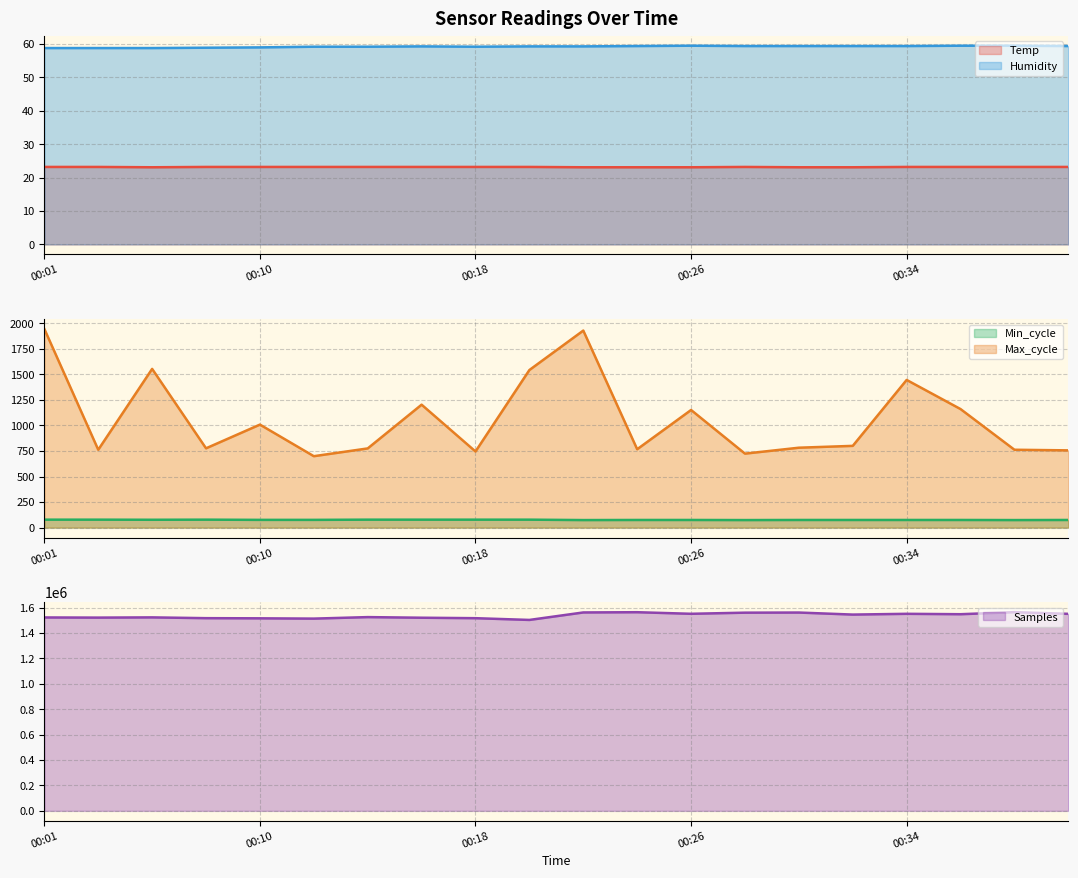

What are all the series names shown in the legend?

Temp, Humidity, Min_cycle, Max_cycle, Samples